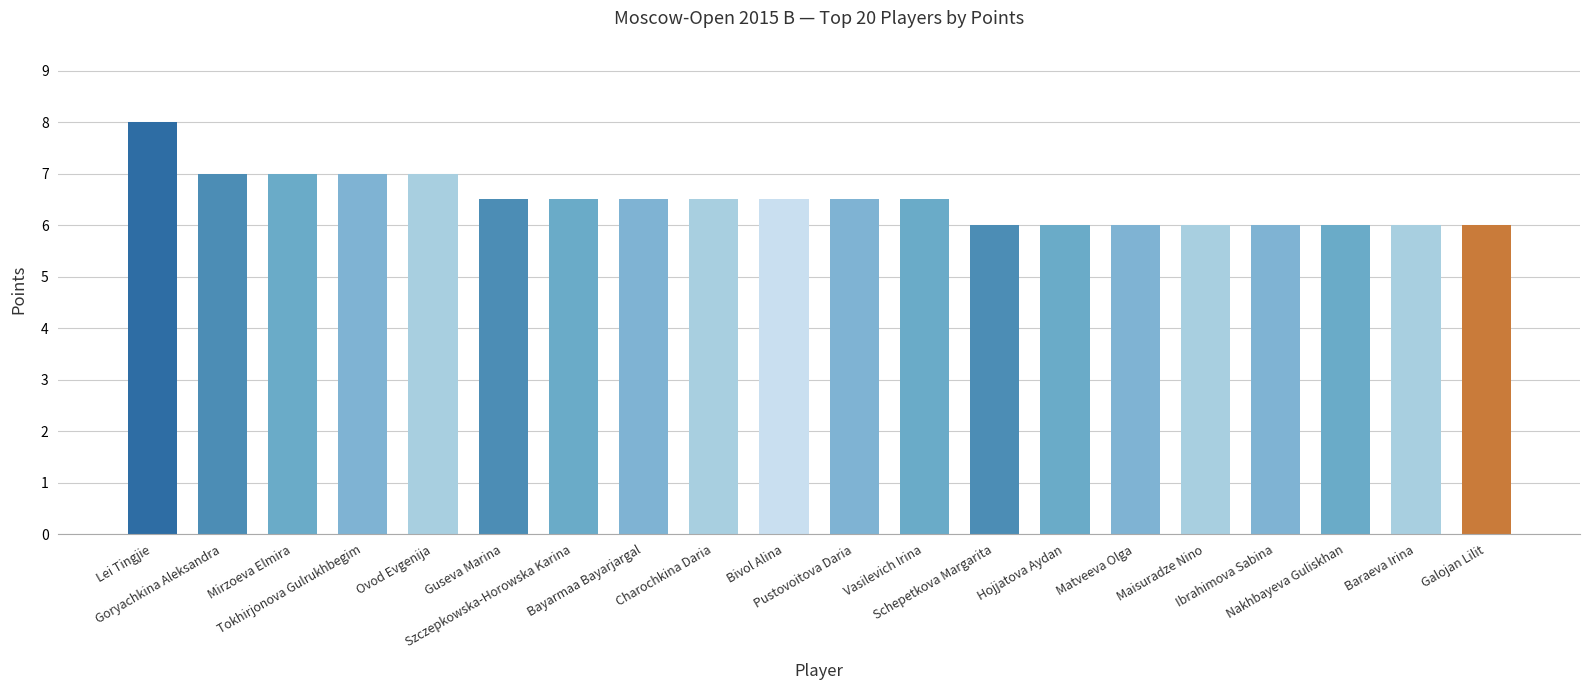

What is the difference between the values at Lei Tingjie and Schepetkova Margarita?

2.0